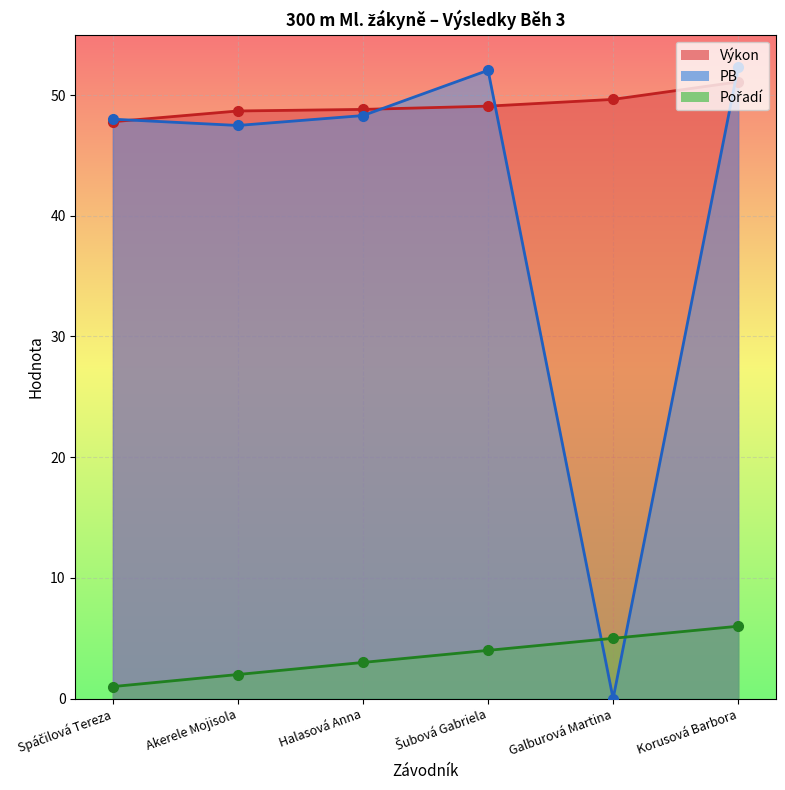

Which series ends up on top after the final intersection of PB and Pořadí?

PB